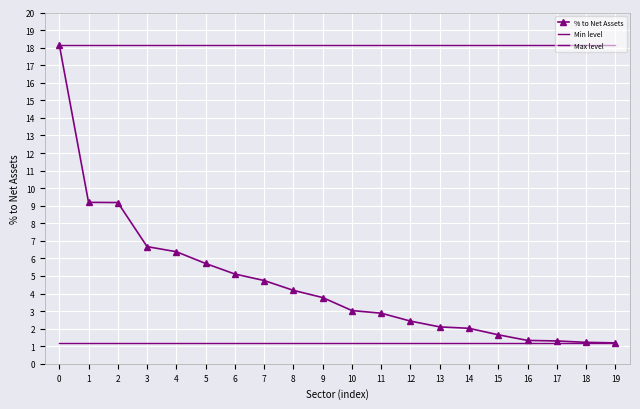

How many distinct data groups are displayed?

3